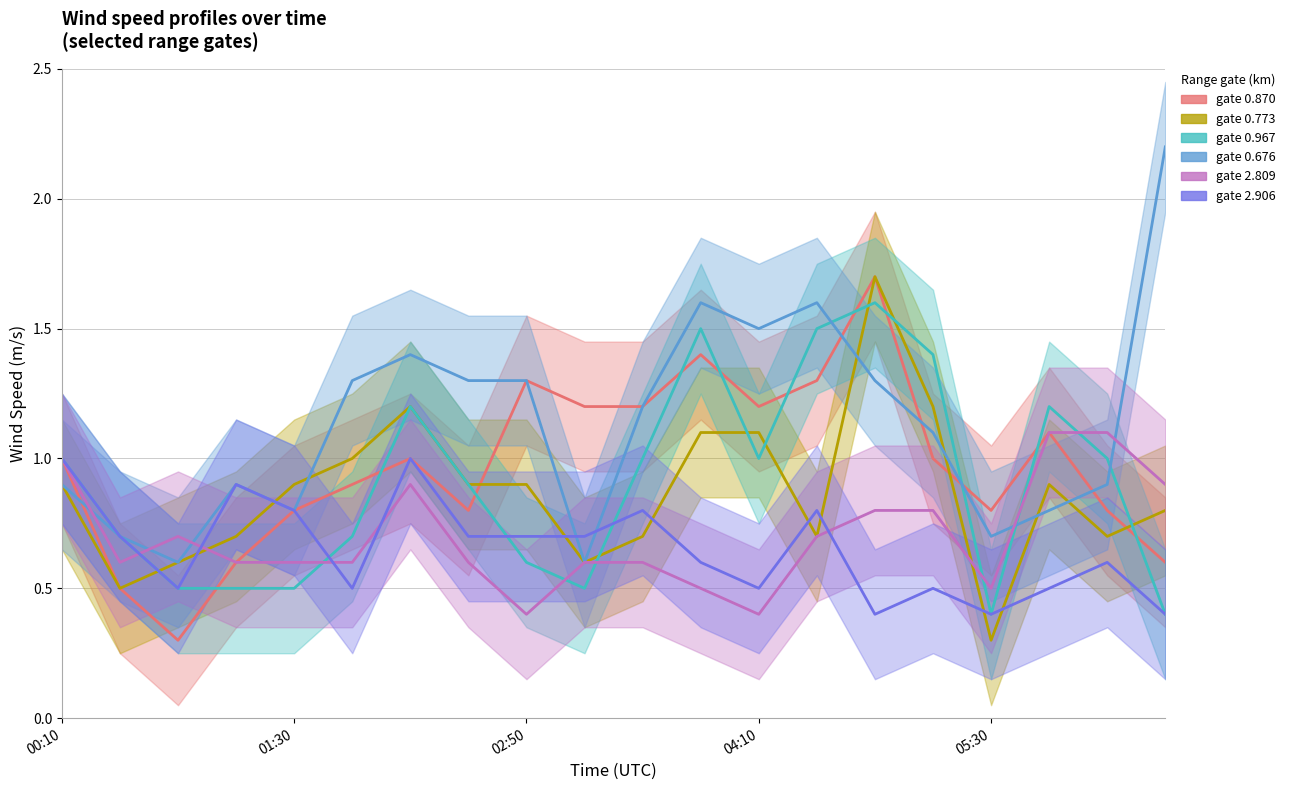

How many lines are shown in the chart?

6